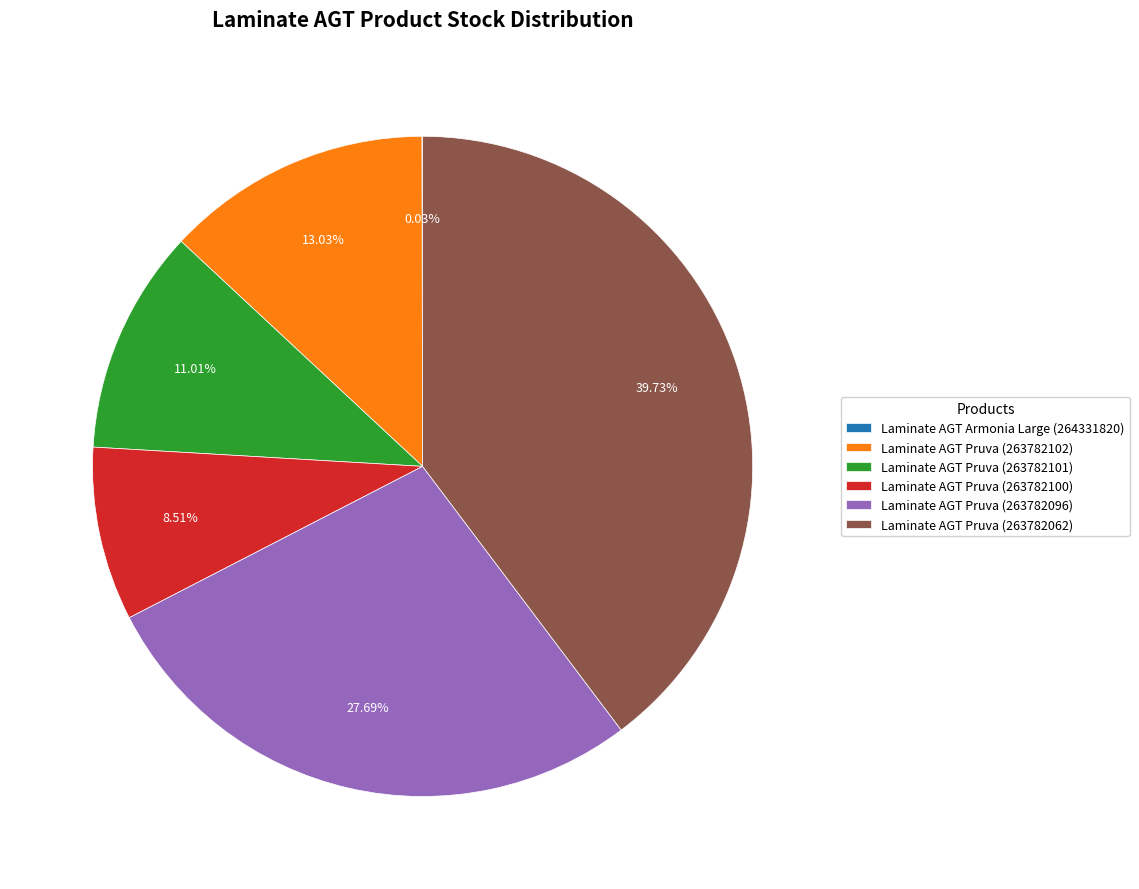

Approximately how many times larger is the value at Laminate AGT Pruva (263782101) compared to Laminate AGT Pruva (263782096)?

0.4